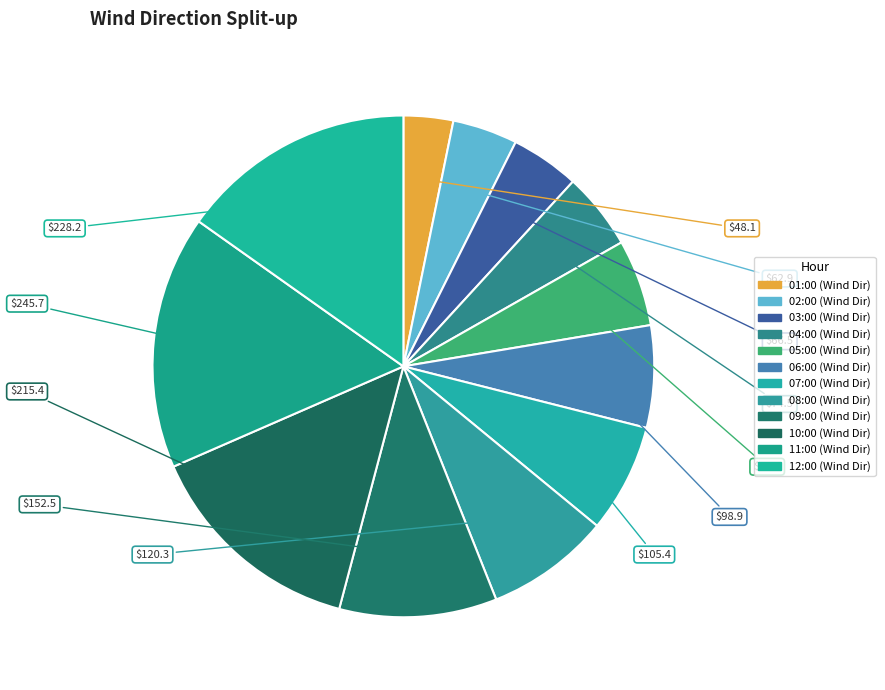

Count the number of slices in the pie.

12